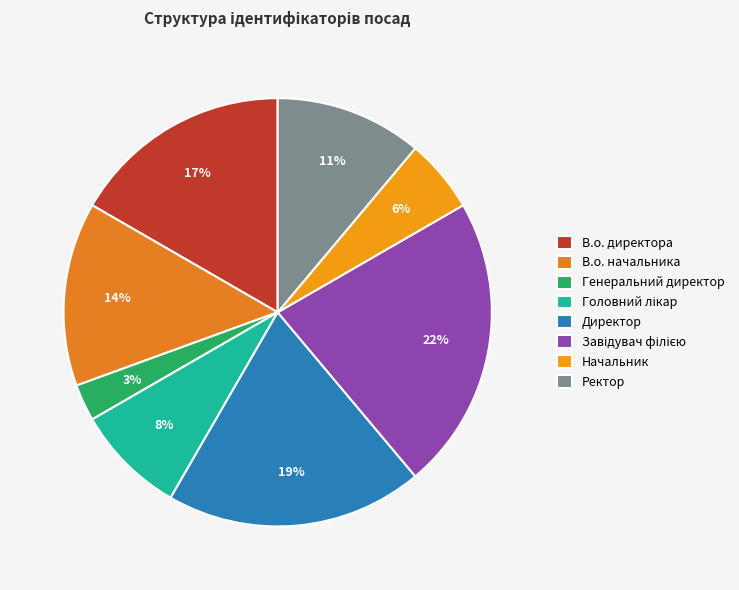

Is Генеральний директор the majority of the pie?

No